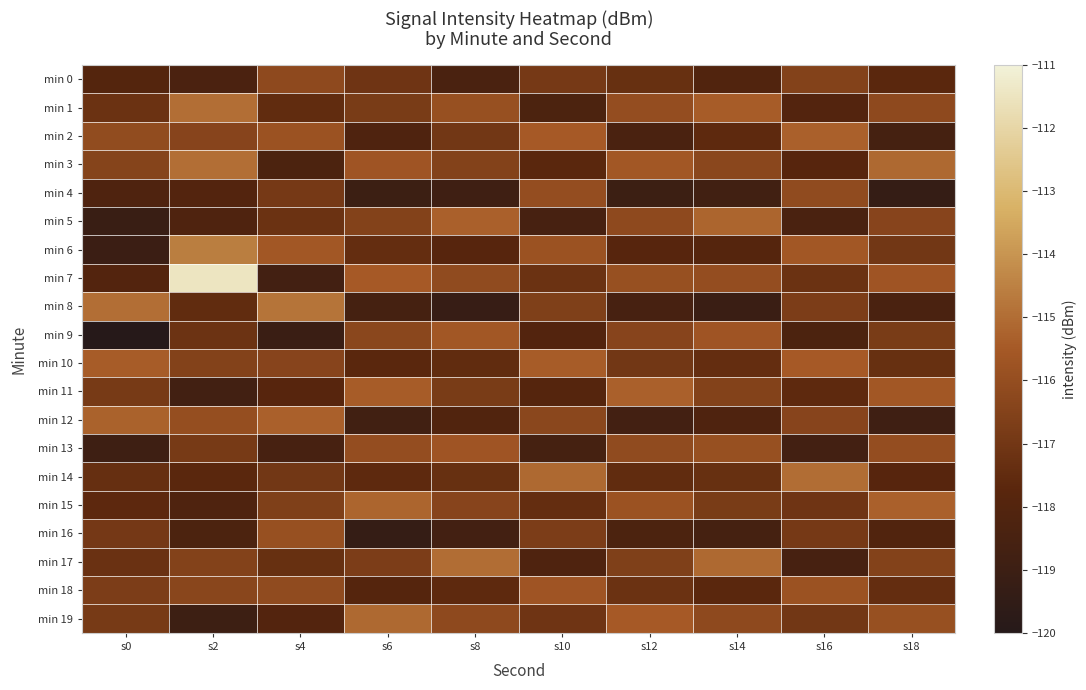

At how many categories does at least one series exceed -117?

10